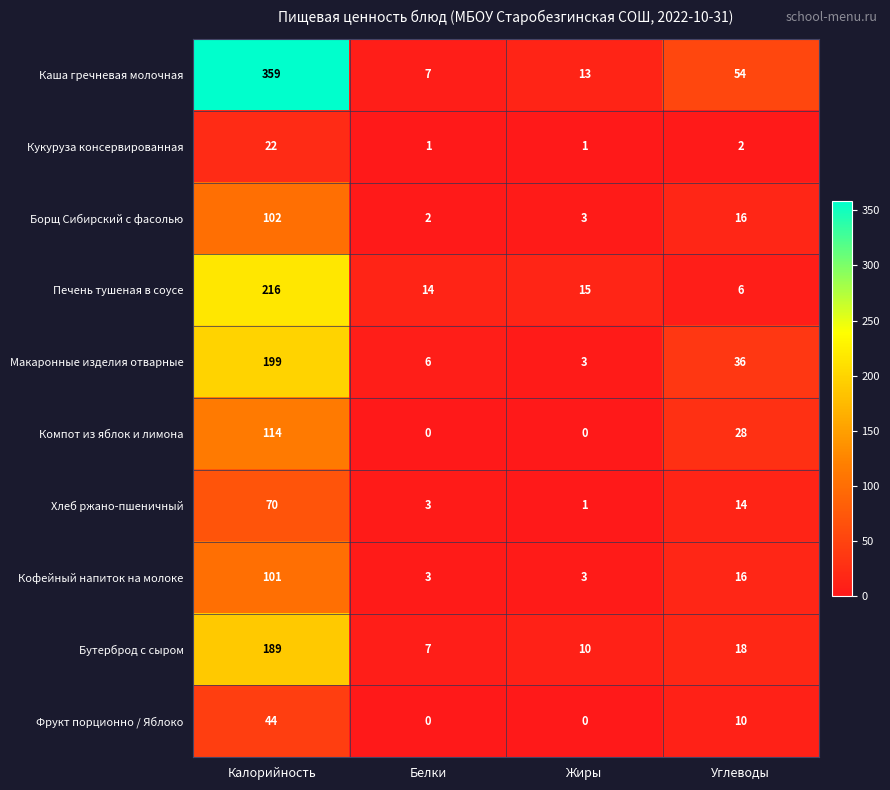

The value of Кукуруза консервированная at Углеводы is 2. True or false?

True